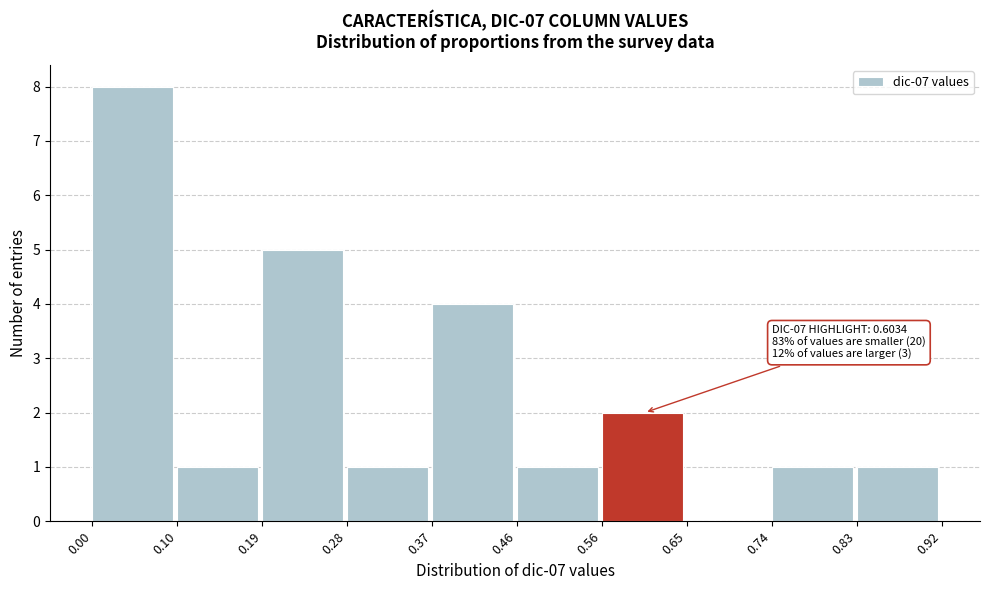

Which range on the x-axis has the tallest bar?

0.00 to 0.10